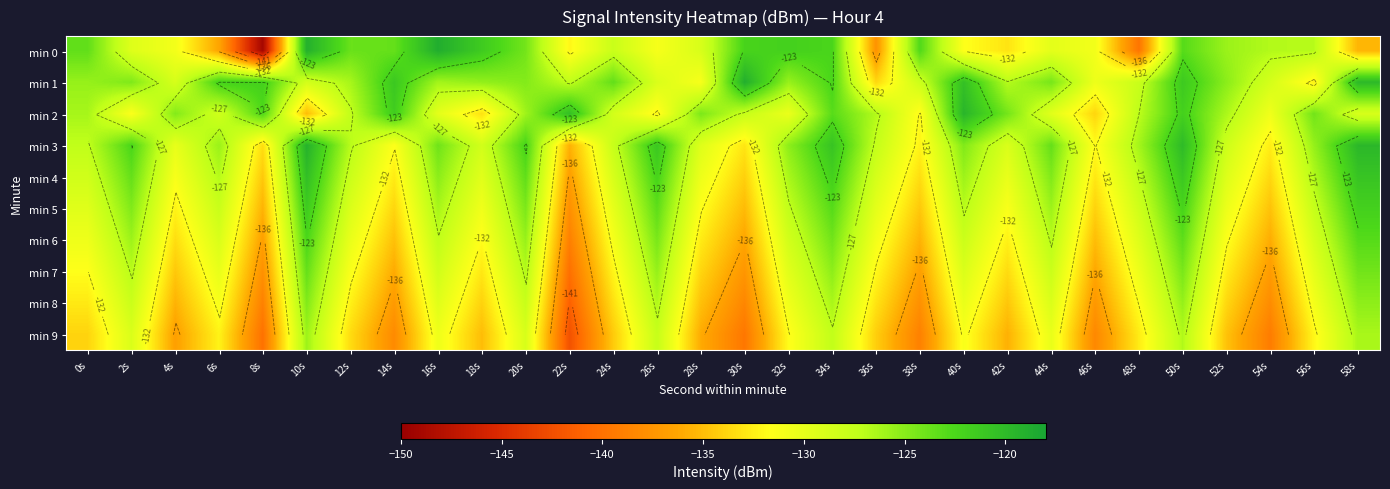

Is the value of min 8 at 50s greater than the value of min 2 at 56s?

No